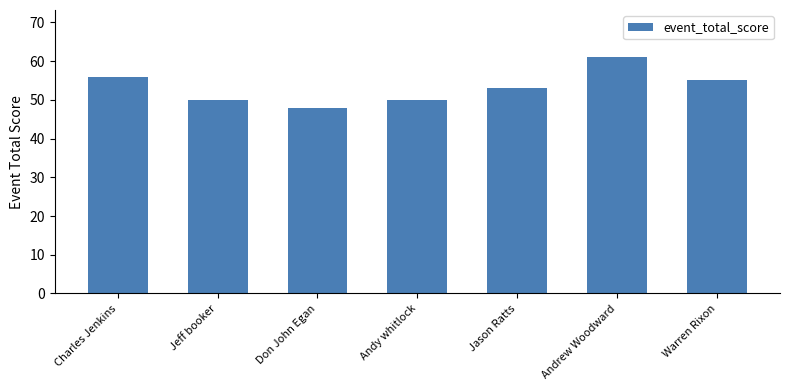

How many distinct data groups are displayed?

1